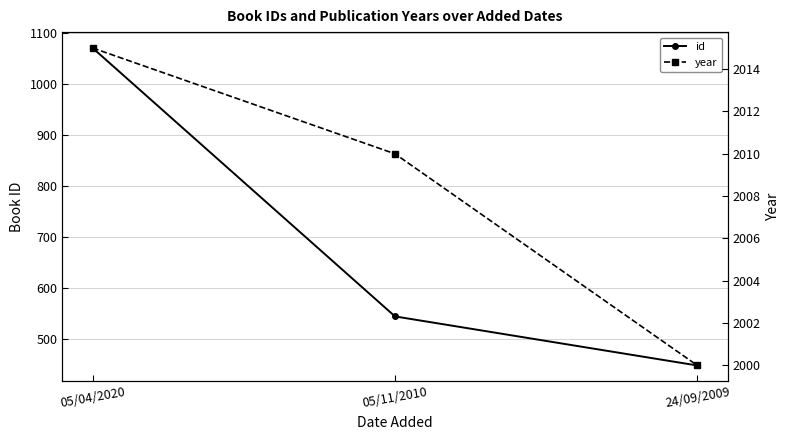

Count the id values in the range 449 to 1070.

3